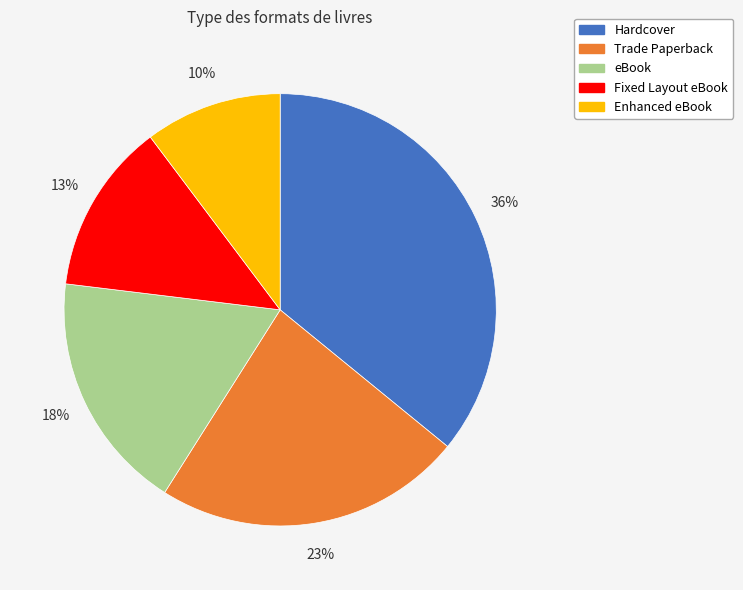

To the nearest percent, what is the difference between the Fixed Layout eBook and Hardcover slice percentages?

23%